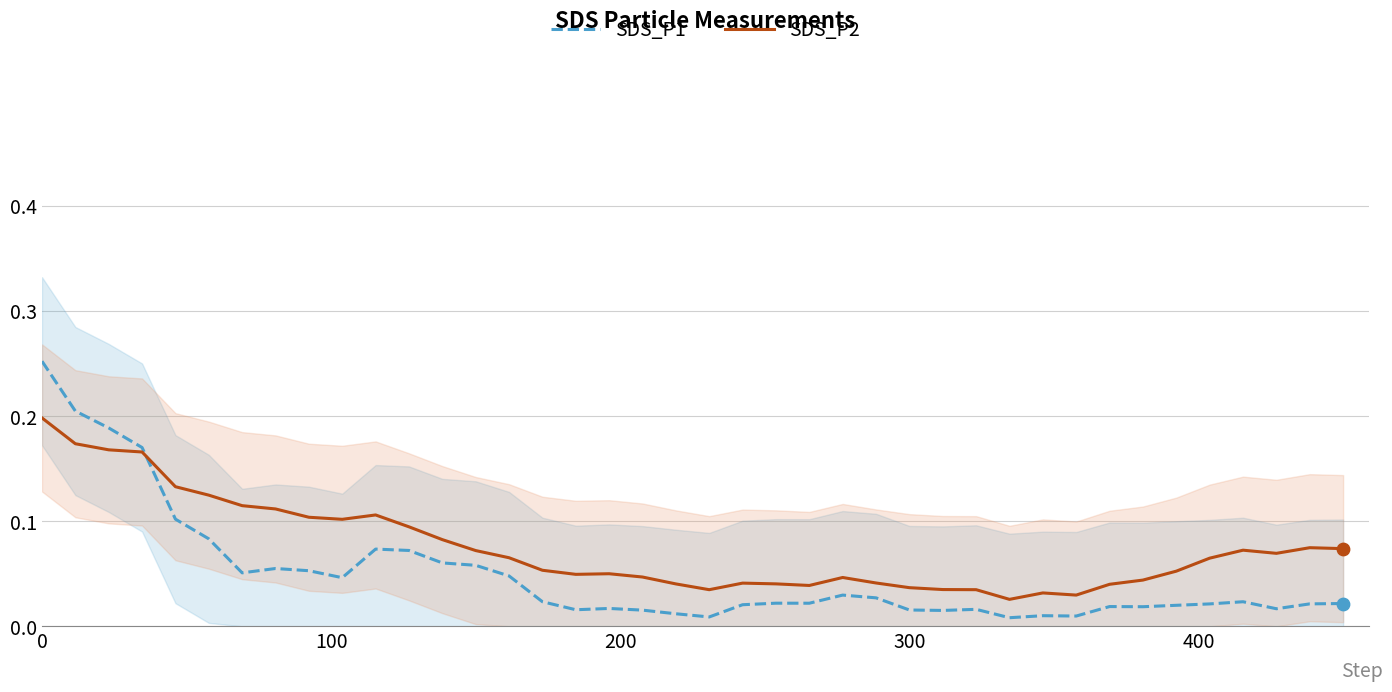

Which series contains the highest Y value?

SDS_P1